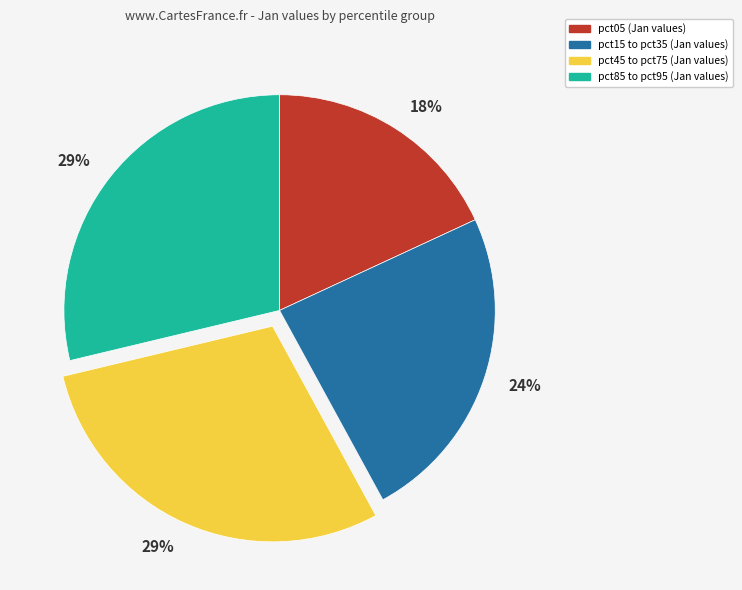

To the nearest percent, what is the average slice percentage?

25%